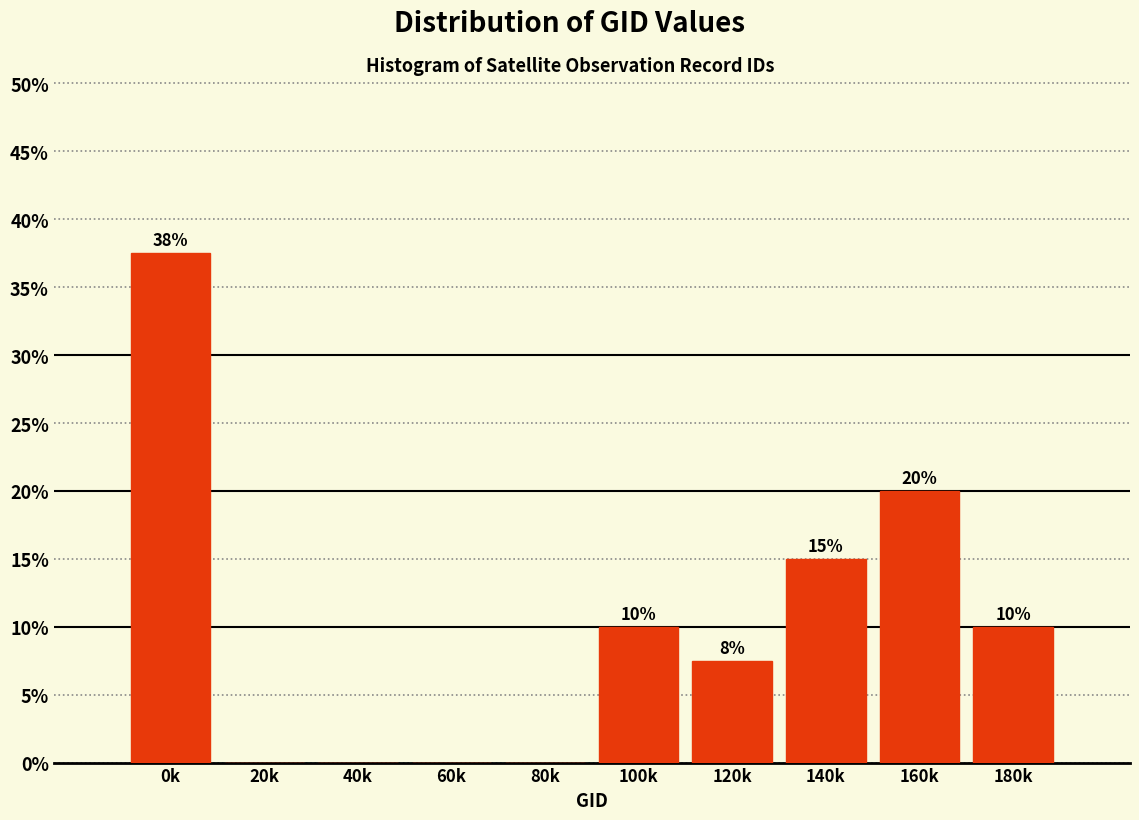

What is the sum of the values at 20k and 160k?

20.0